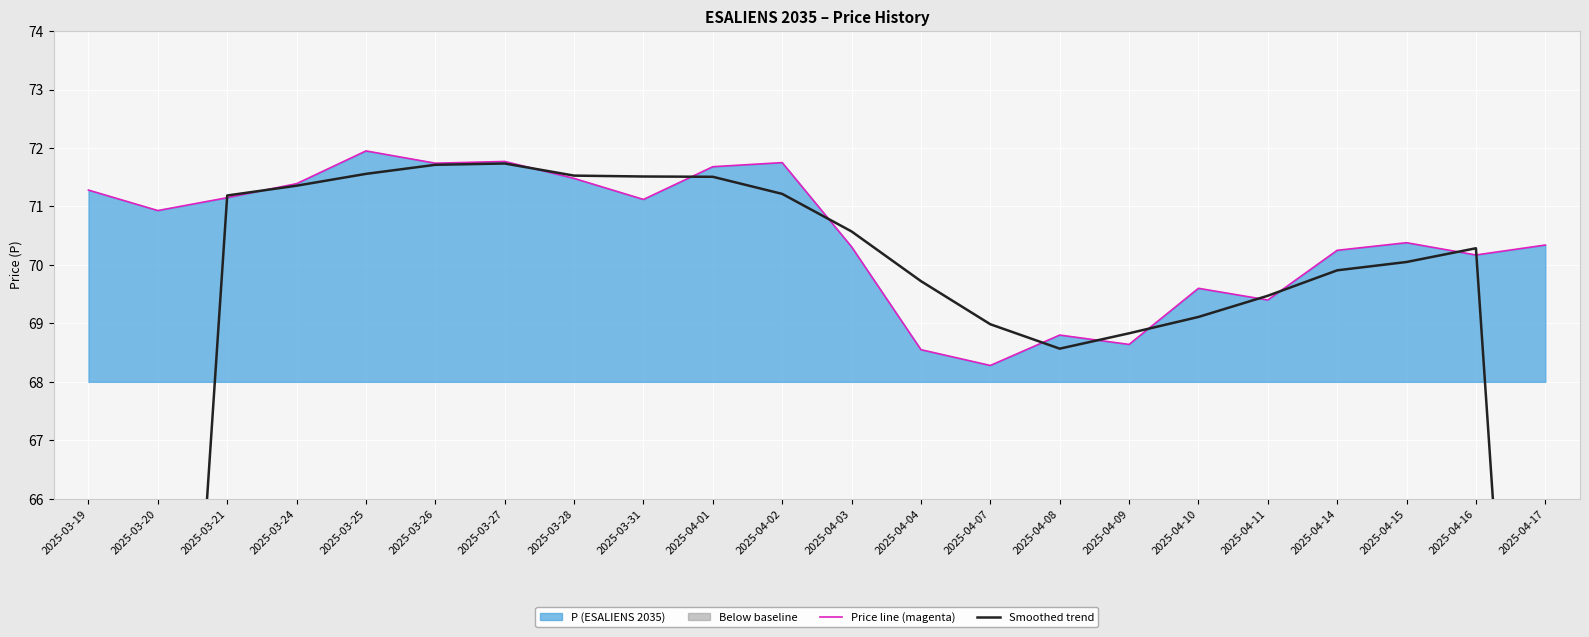

Reading left to right, list all the values displayed in this chart.

Price line (magenta): 2025-03-19=71.3	2025-03-20=70.9	2025-03-21=71.2	2025-03-24=71.4	2025-03-25=72.0	2025-03-26=71.7	2025-03-27=71.8	2025-03-28=71.5	2025-03-31=71.1	2025-04-01=71.7	2025-04-02=71.8	2025-04-03=70.3	2025-04-04=68.5	2025-04-07=68.3	2025-04-08=68.8	2025-04-09=68.6	2025-04-10=69.6	2025-04-11=69.4	2025-04-14=70.2	2025-04-15=70.4	2025-04-16=70.2	2025-04-17=70.3
Smoothed trend: 2025-03-19=35.6	2025-03-20=53.3	2025-03-21=71.2	2025-03-24=71.4	2025-03-25=71.6	2025-03-26=71.7	2025-03-27=71.7	2025-03-28=71.5	2025-03-31=71.5	2025-04-01=71.5	2025-04-02=71.2	2025-04-03=70.6	2025-04-04=69.7	2025-04-07=69.0	2025-04-08=68.6	2025-04-09=68.8	2025-04-10=69.1	2025-04-11=69.5	2025-04-14=69.9	2025-04-15=70.0	2025-04-16=70.3	2025-04-17=52.7